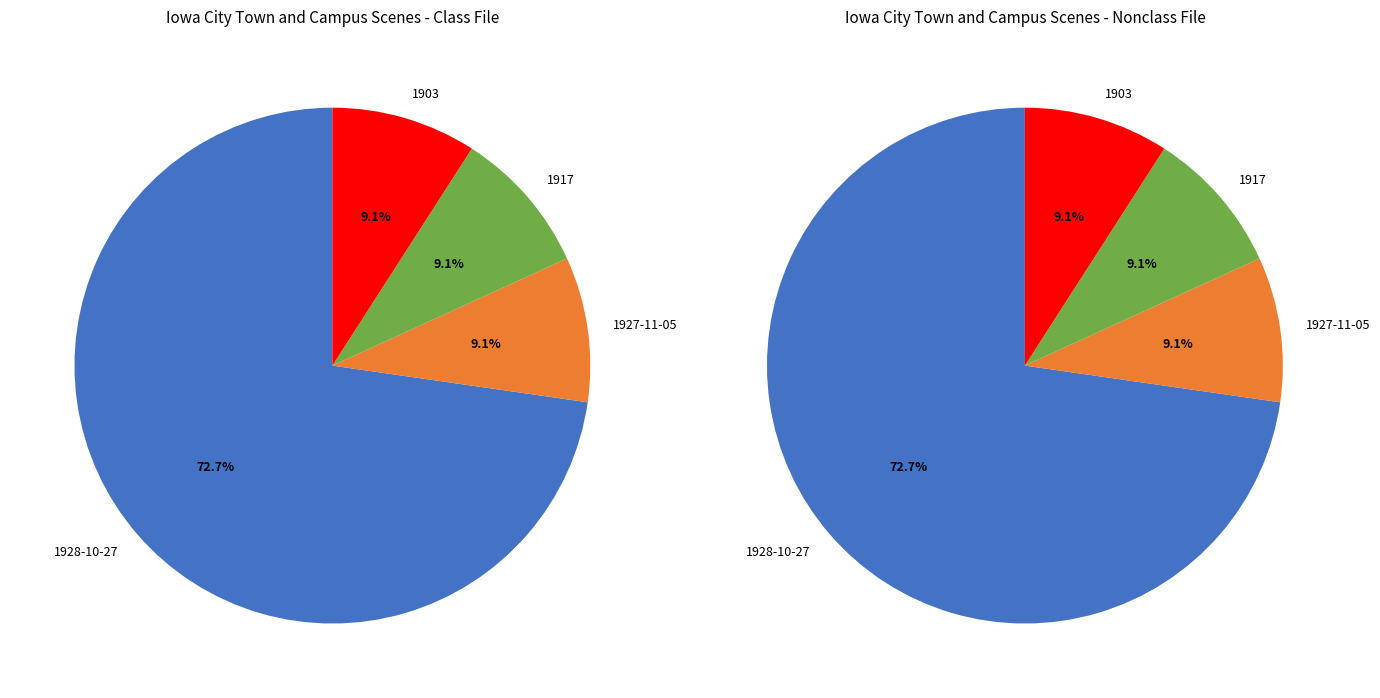

Do 1928-10-27 and Other together represent more than half of the pie?

Yes